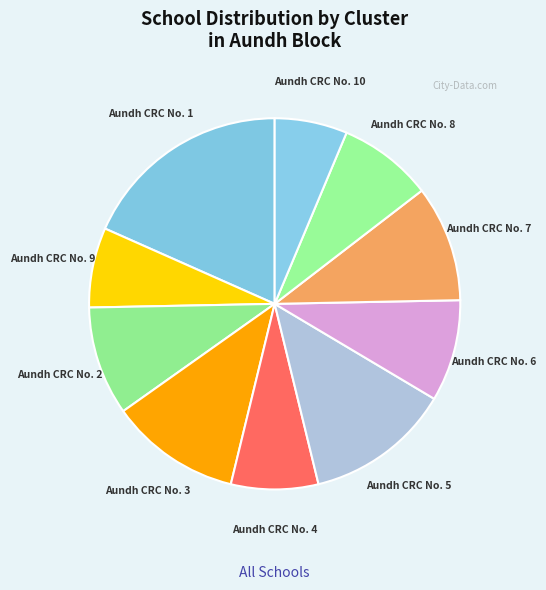

What is the smallest slice in the pie chart?

Aundh CRC No. 10